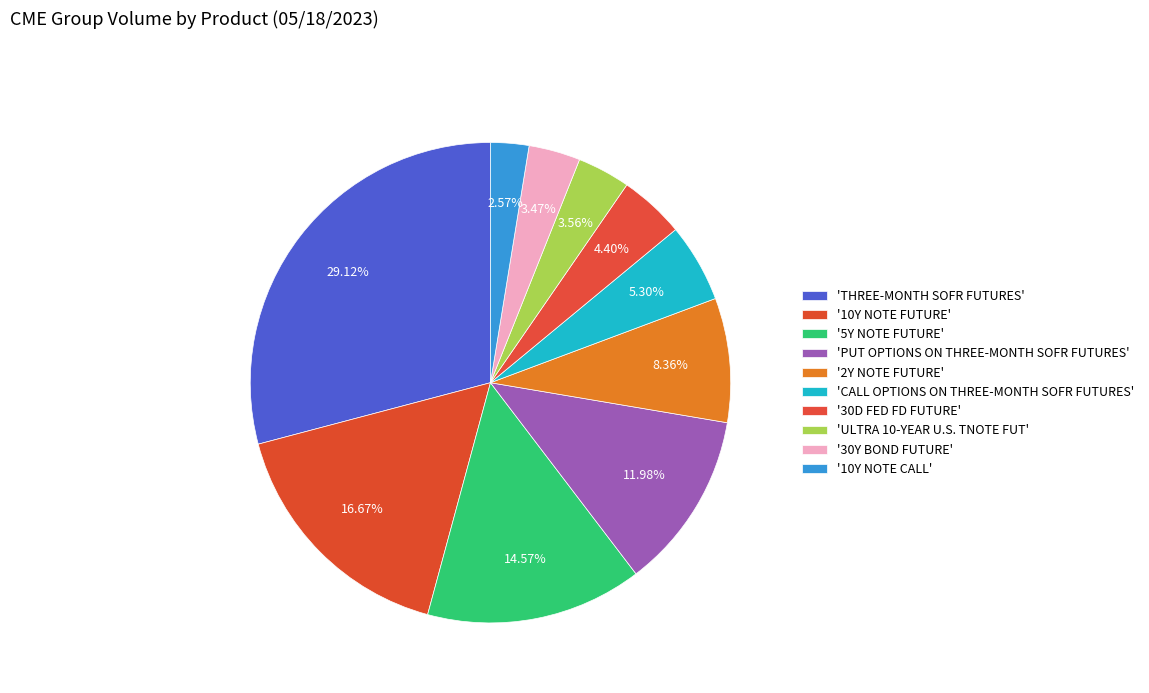

How many segments does this pie chart have?

10